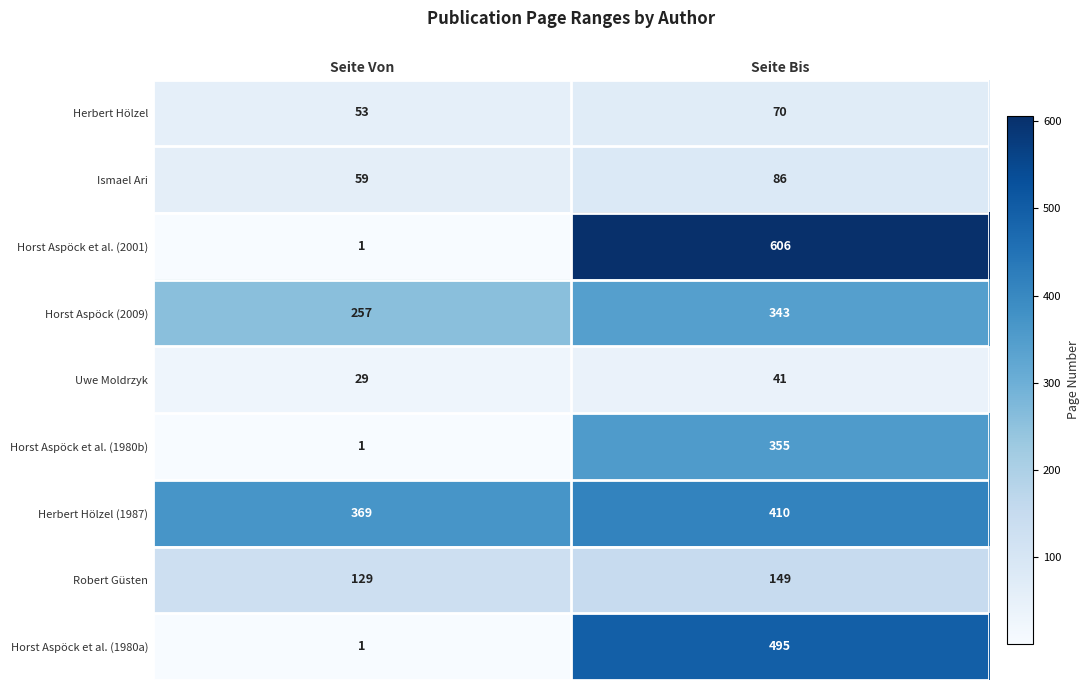

Read the Herbert Hölzel (1987) value at Seite Bis, to the nearest 5.

410